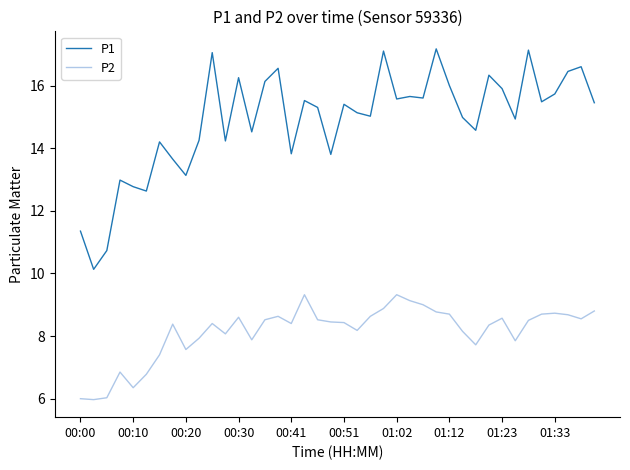

Which series has the largest range (max minus min)?

P1